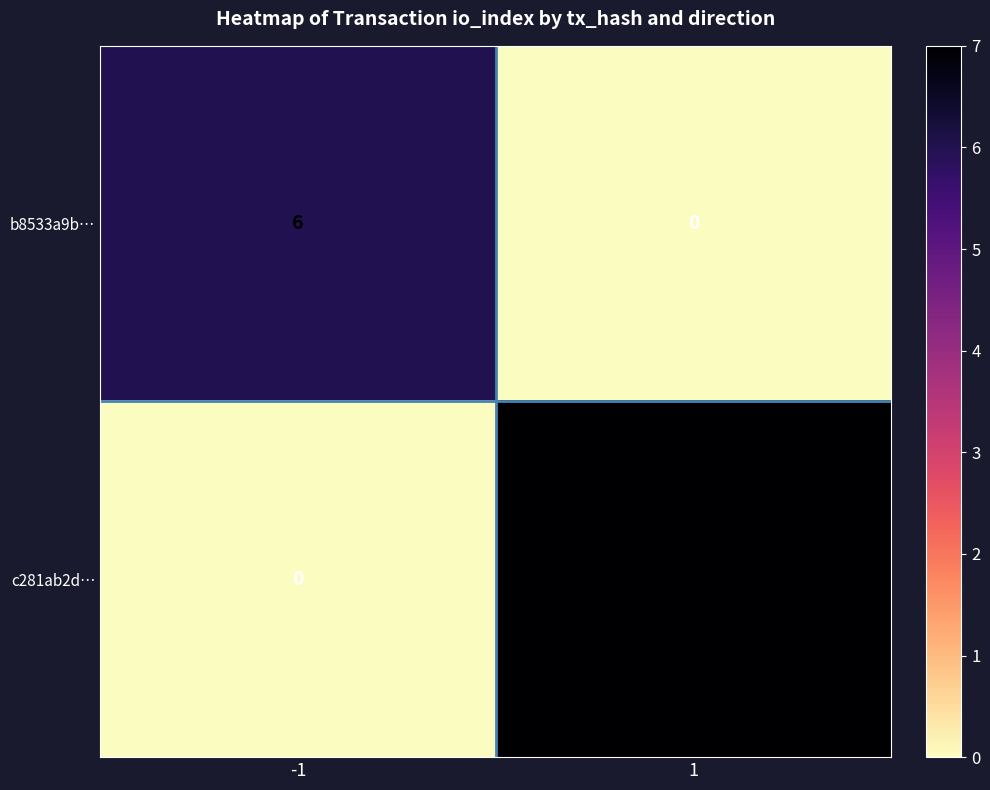

Rank the series by their maximum value, from lowest to highest.

b8533a9b…, c281ab2d…